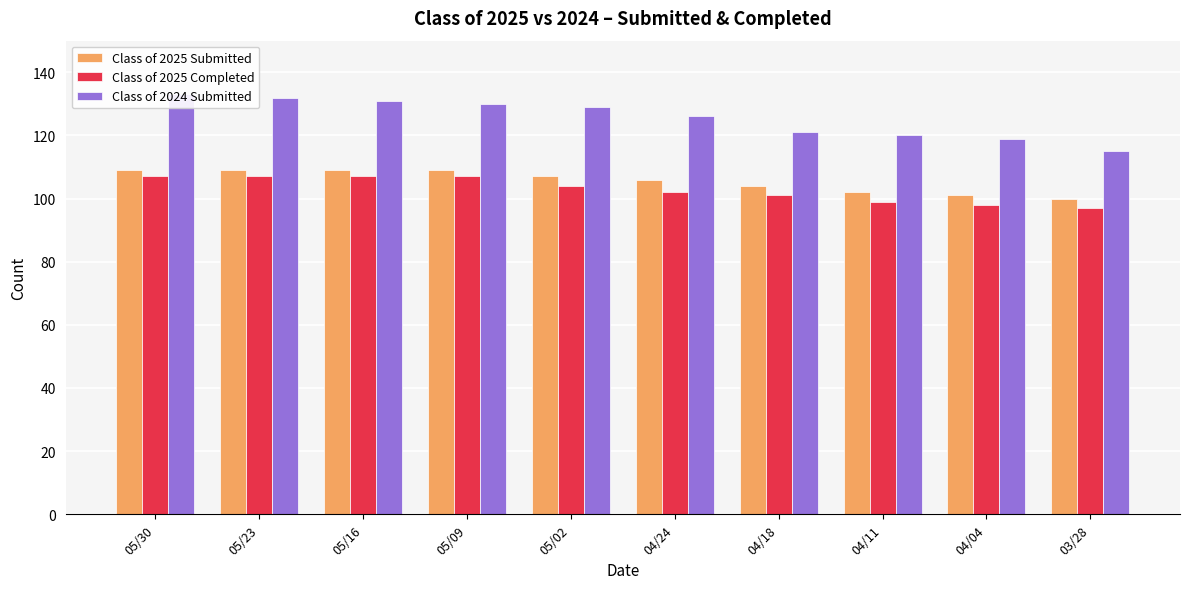

Reading right to left, list all the values displayed in this chart.

Class of 2025 Submitted: 03/28=100	04/04=101	04/11=102	04/18=104	04/24=106	05/02=107	05/09=109	05/16=109	05/23=109	05/30=109
Class of 2025 Completed: 03/28=97	04/04=98	04/11=99	04/18=101	04/24=102	05/02=104	05/09=107	05/16=107	05/23=107	05/30=107
Class of 2024 Submitted: 03/28=115	04/04=119	04/11=120	04/18=121	04/24=126	05/02=129	05/09=130	05/16=131	05/23=132	05/30=133